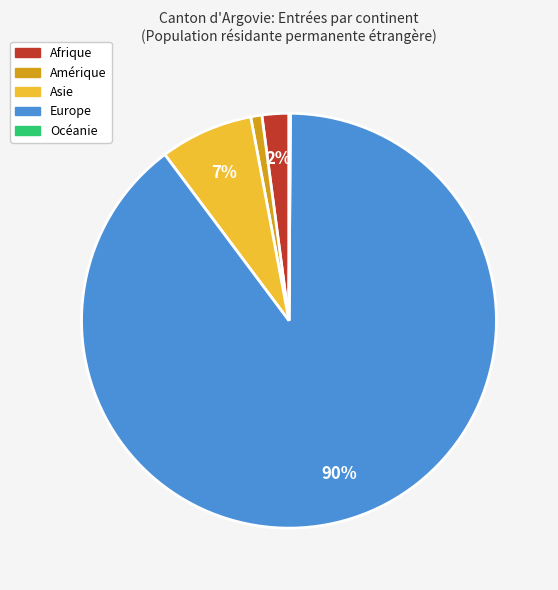

Does any single category account for the majority?

Yes